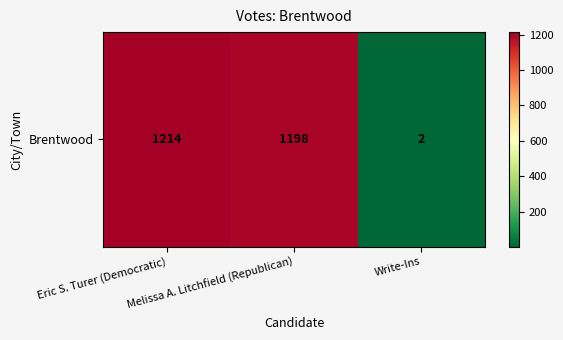

Reading left to right, extract all data points from this chart.

1214	1198	2